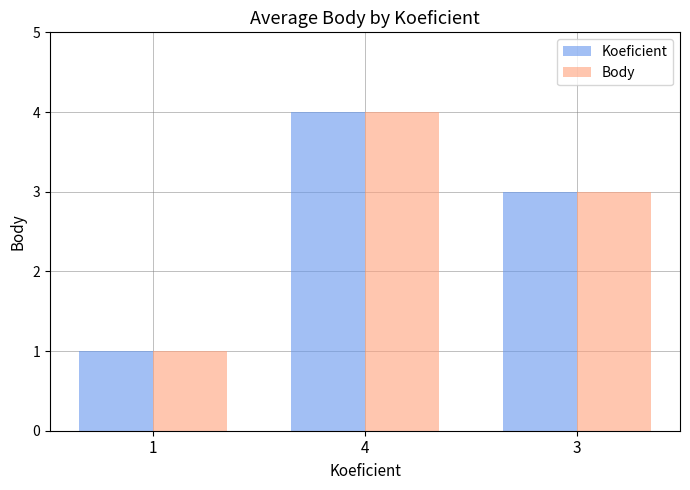

True or false: Body has a value of 2 at 3.

False